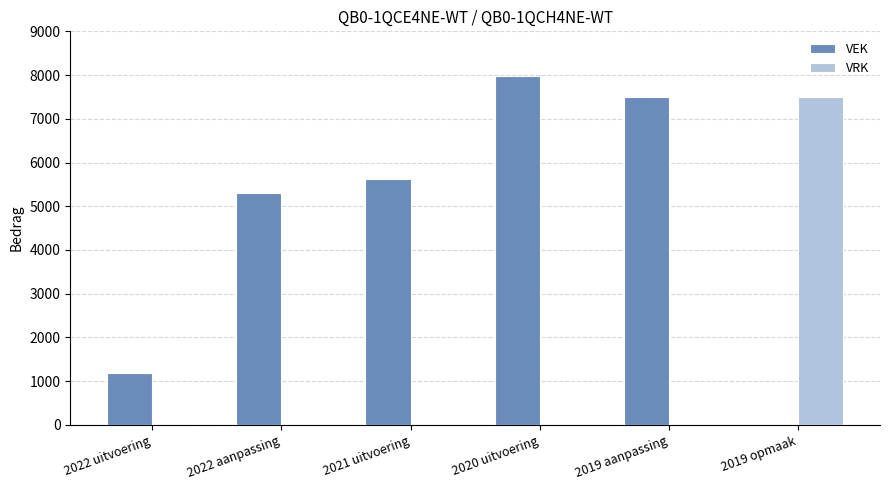

Which category has the highest value in the VRK series?

2019 opmaak